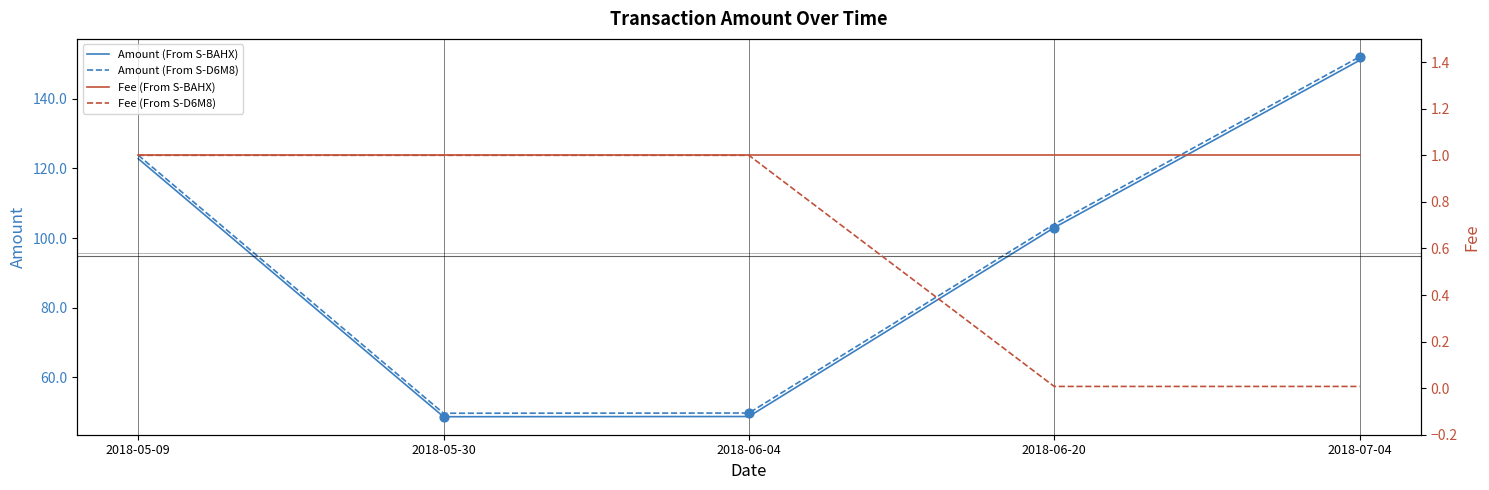

Is the value of Amount (From S-BAHX) at 2018-05-30 greater than the value of Amount (From S-D6M8) at 2018-07-04?

No